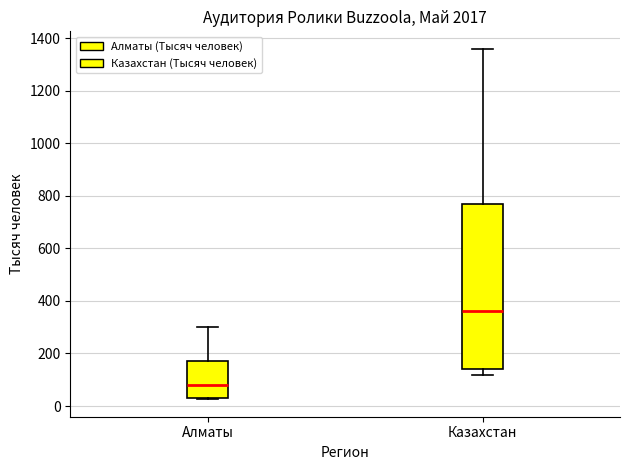

Which box is the tallest, from its lower edge to its upper edge?

Казахстан